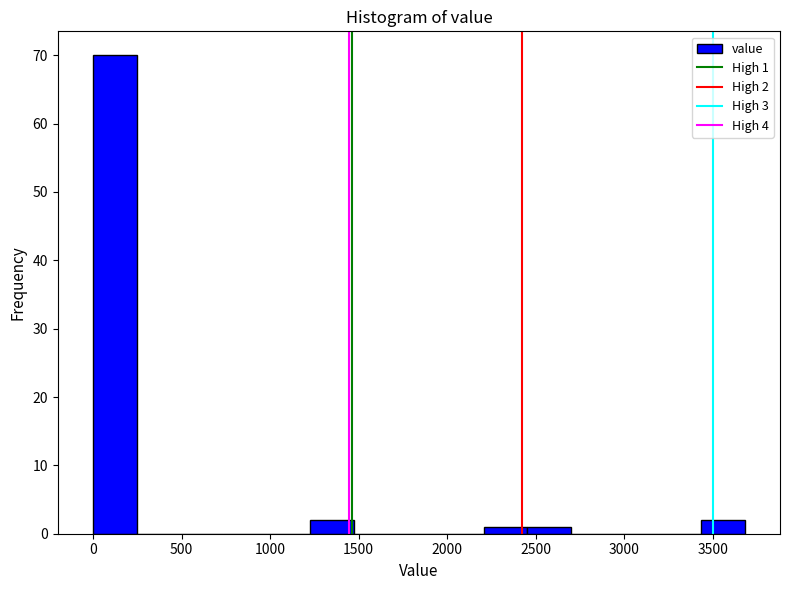

Over which range of the x-axis is the bar tallest?

0 to 250